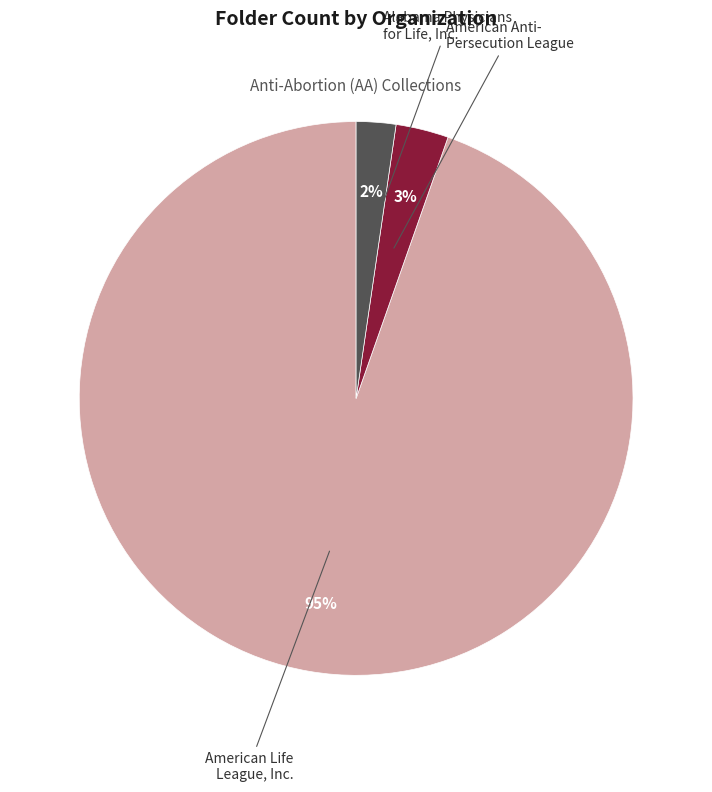

Is there a majority slice in this chart?

Yes